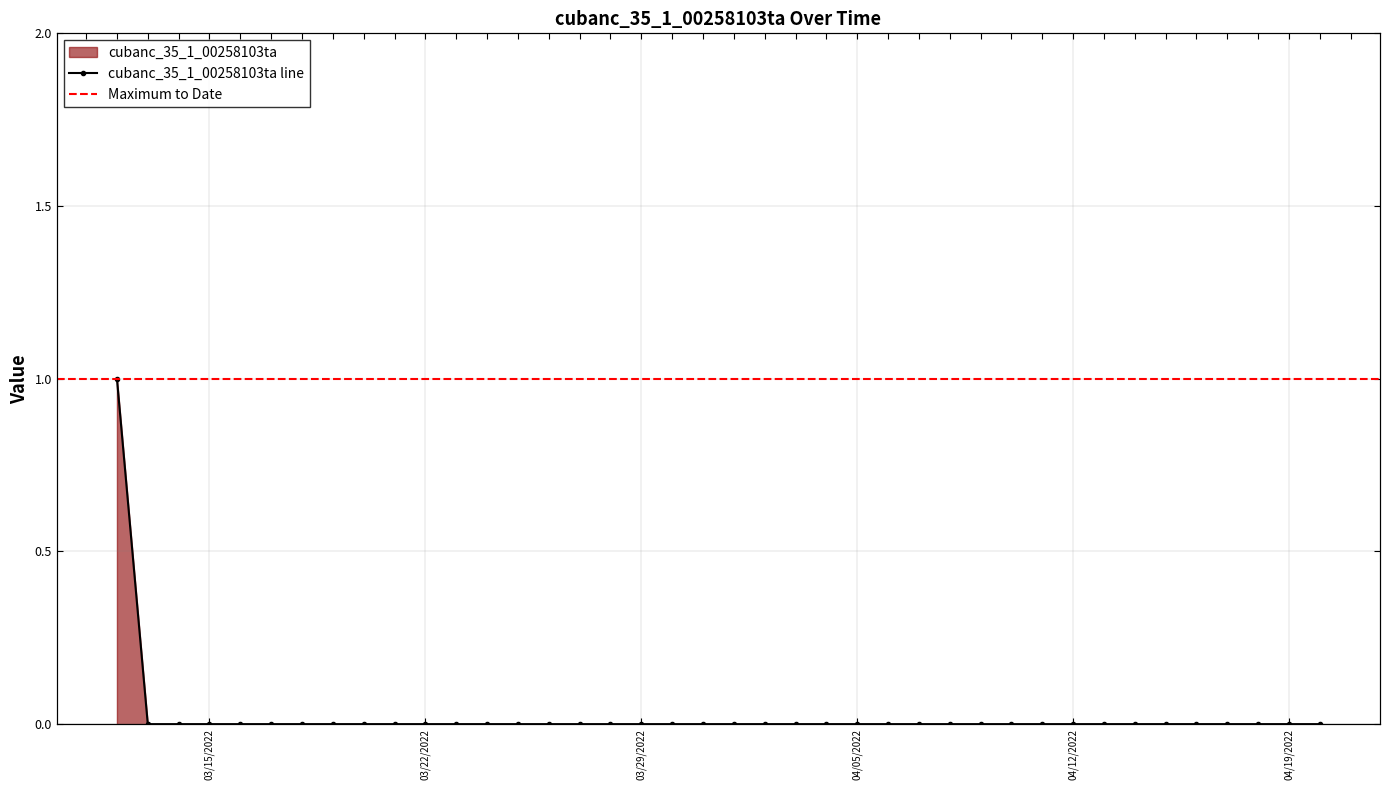

What is the label of the 9th point from the right?

04/12/2022